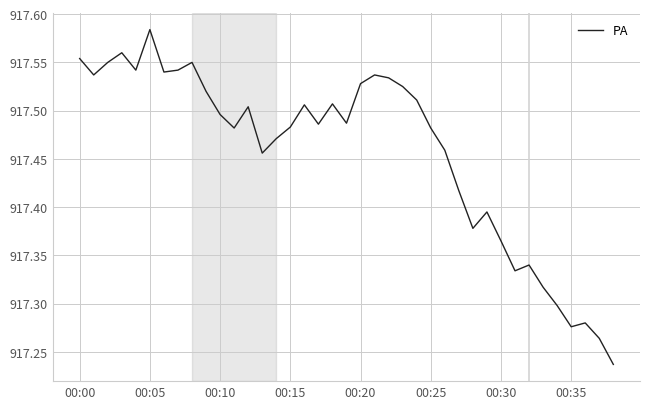

How many lines are shown in the chart?

1